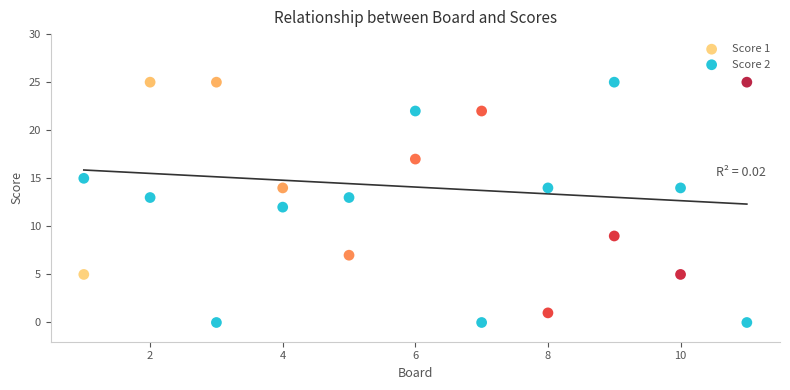

Which series contains the lowest Y value?

Score 2